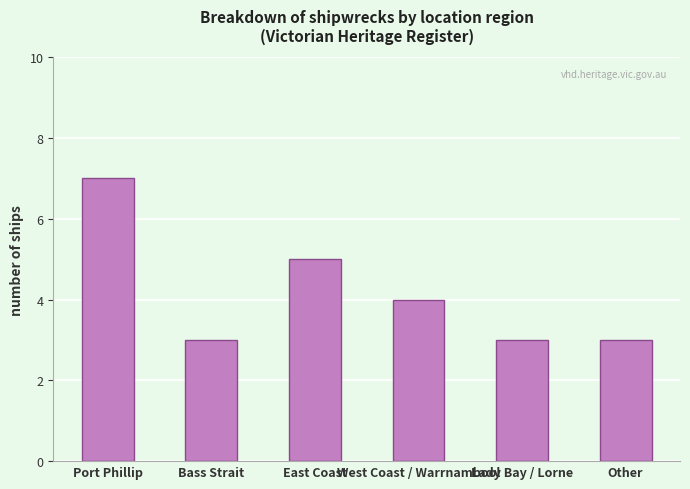

What is the value of the 3rd bar from the left?

5